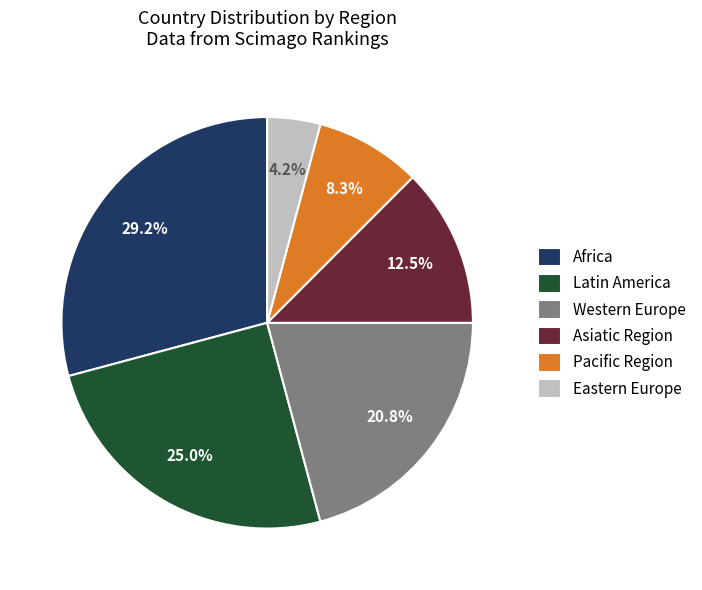

To the nearest percent, what is the difference between the largest and smallest slice percentages?

25%